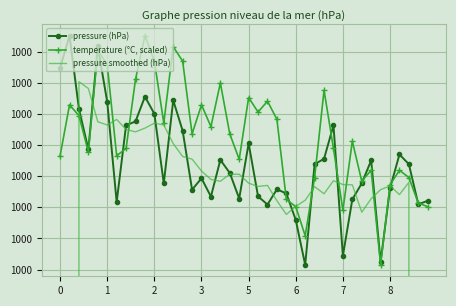

What is the greatest value displayed?

1000.5